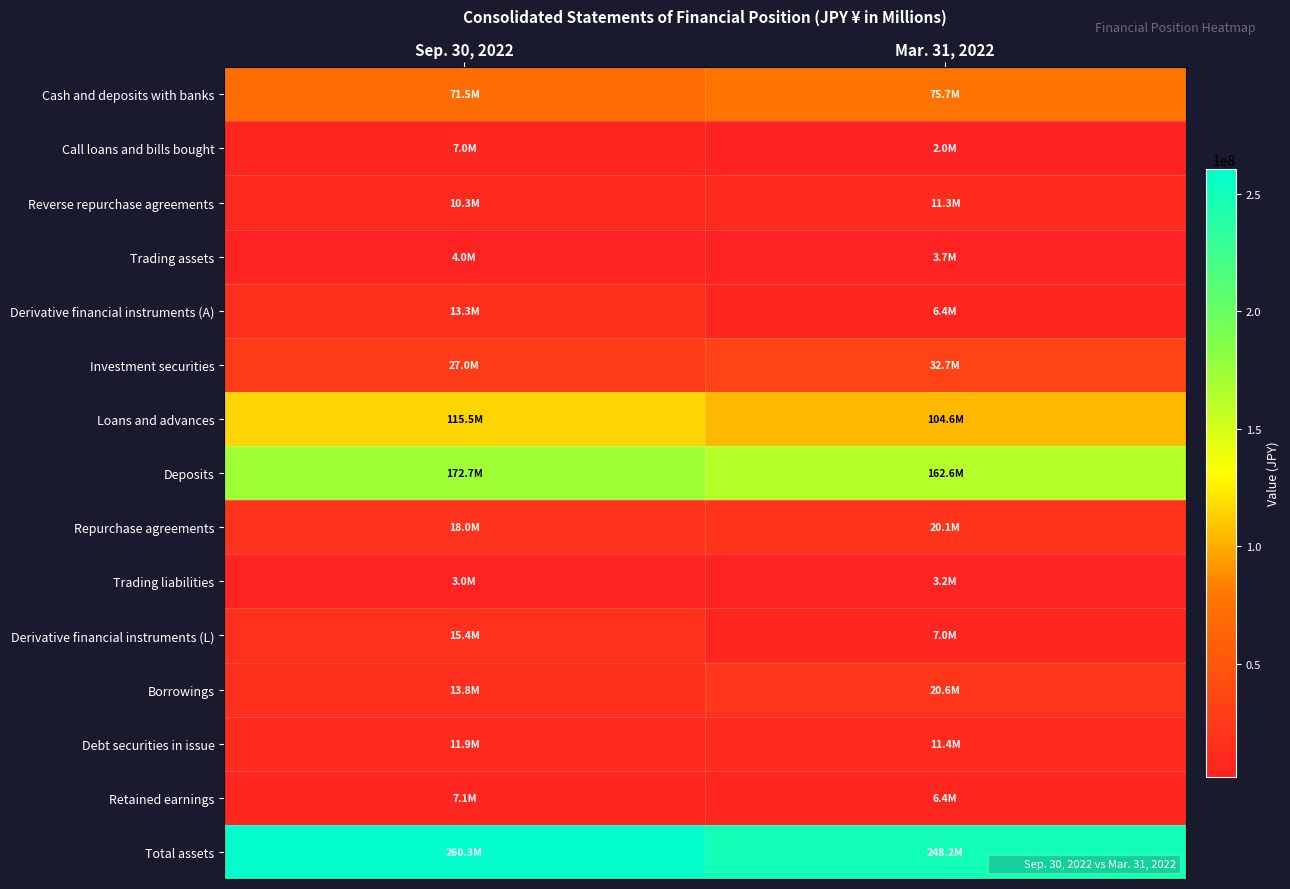

What is the greatest value displayed?

260265052